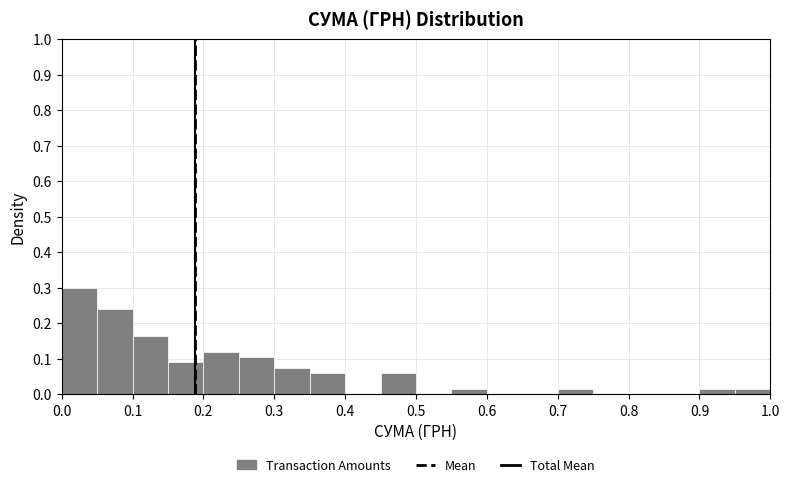

Reading left to right, list every bar in this chart as the range it spans on the x-axis followed by its height. The values are not printed on the chart, so give them approximately, as read against the axis.

0.00 to 0.05: 0.30
0.05 to 0.10: 0.24
0.10 to 0.15: 0.17
0.15 to 0.20: 0.09
0.20 to 0.25: 0.12
0.25 to 0.30: 0.11
0.30 to 0.35: 0.08
0.35 to 0.40: 0.06
0.40 to 0.45: 0
0.45 to 0.50: 0.06
0.50 to 0.55: 0
0.55 to 0.60: 0.02
0.60 to 0.65: 0
0.65 to 0.70: 0
0.70 to 0.75: 0.02
0.75 to 0.80: 0
0.80 to 0.85: 0
0.85 to 0.90: 0
0.90 to 0.95: 0.02
0.95 to 1.00: 0.02